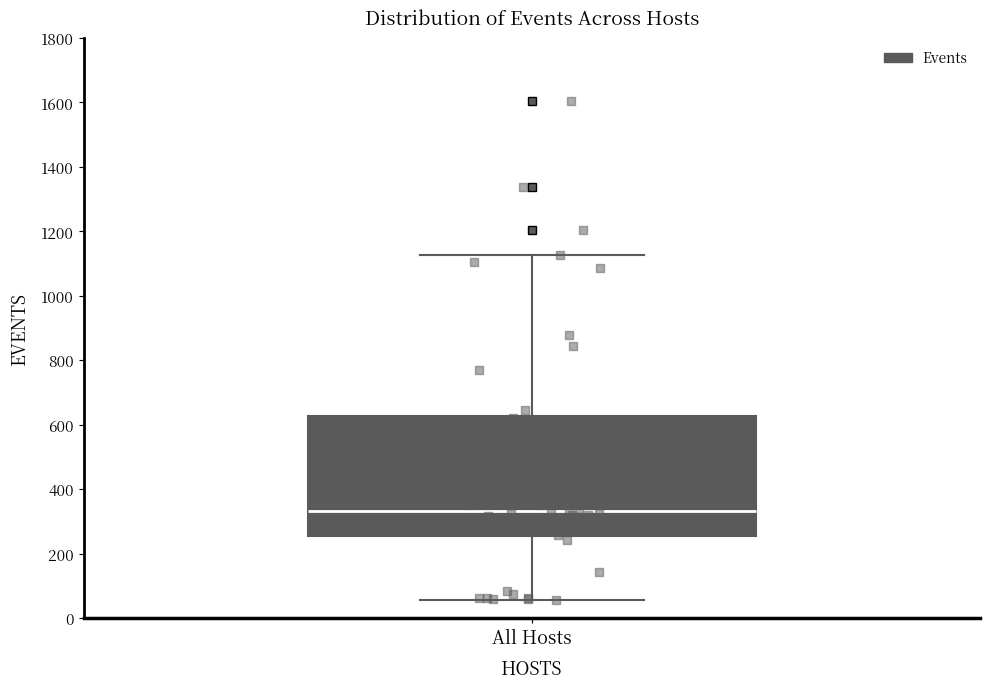

Transcribe this box plot: give where the median line is, the range the box spans, and where the two whiskers end, as read against the y-axis. The values are not printed on the chart, so give them approximately, as read against the axis.

median 340, box 260 to 620, whiskers 60 to 1120